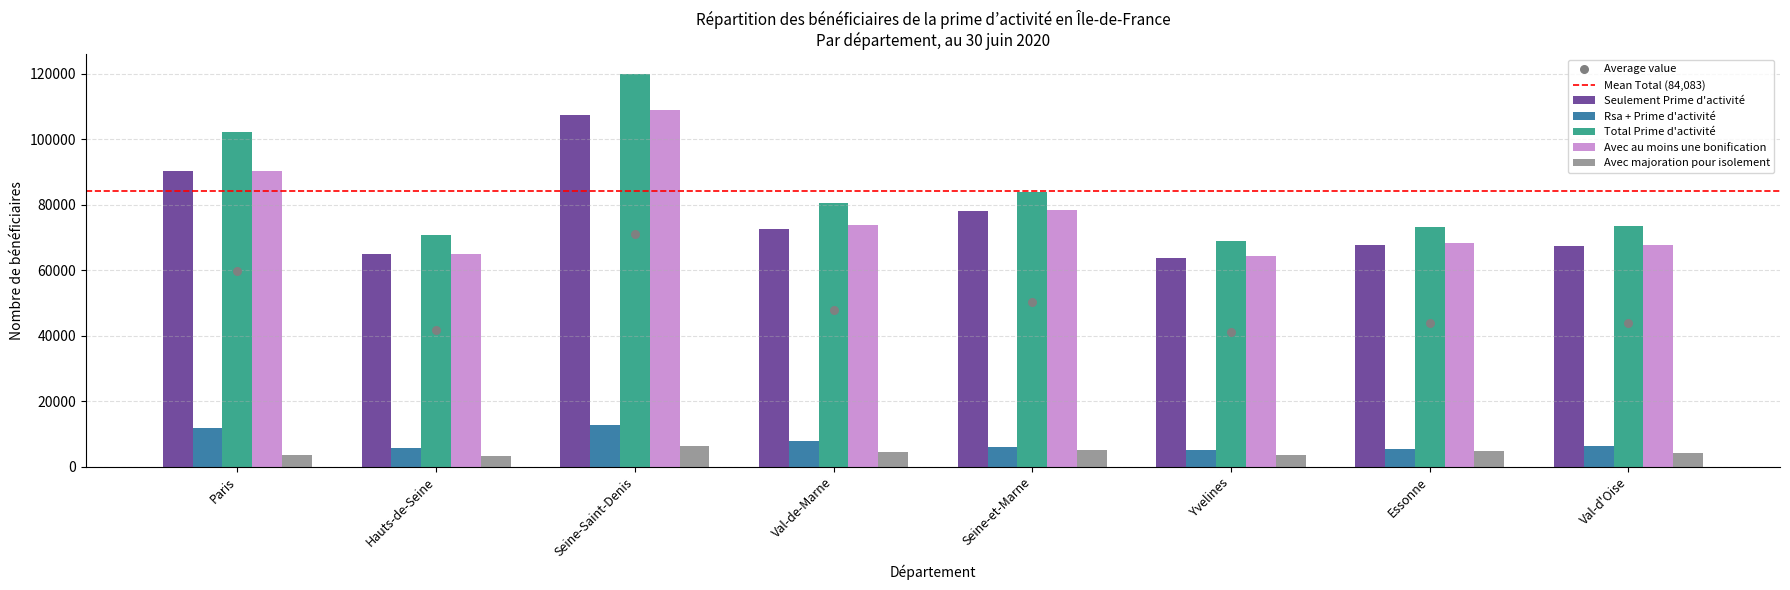

Is the value of Avec majoration pour isolement at Seine-Saint-Denis greater than the value of Rsa + Prime d'activité at Seine-et-Marne?

Yes